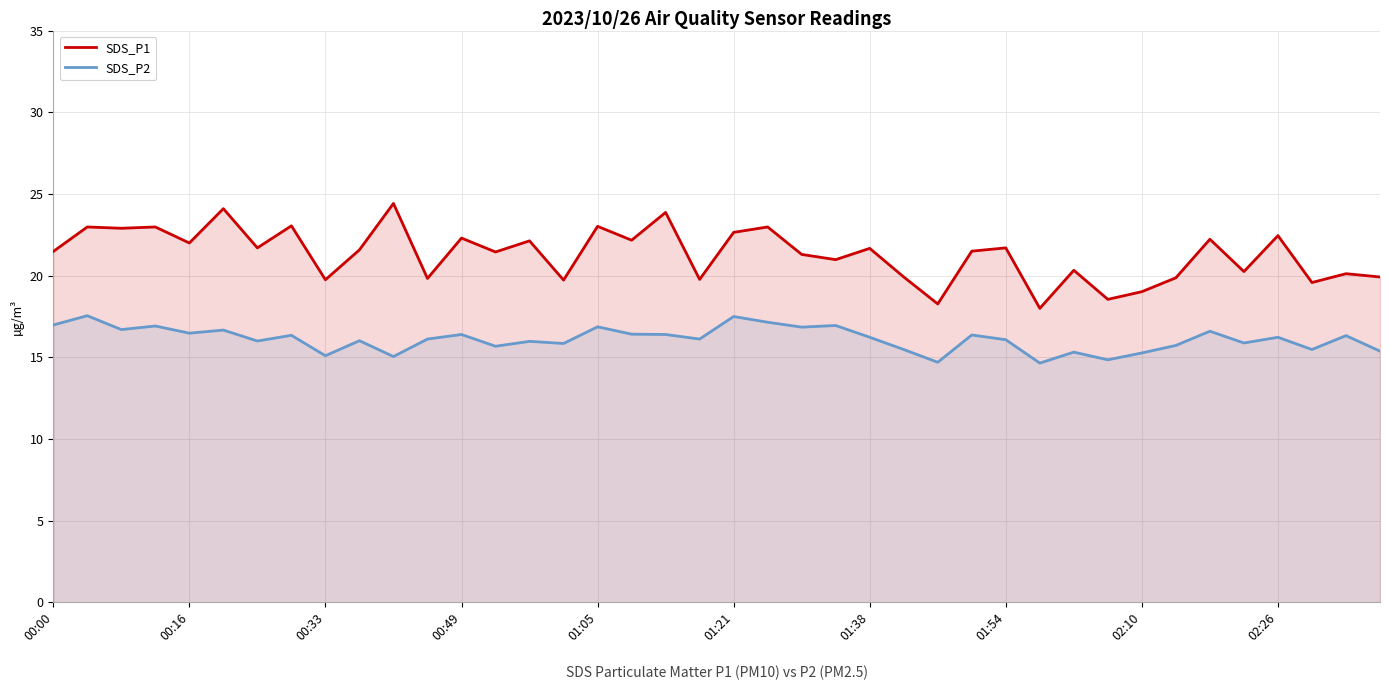

At 01:05, list the series in order from largest to smallest.

SDS_P1, SDS_P2